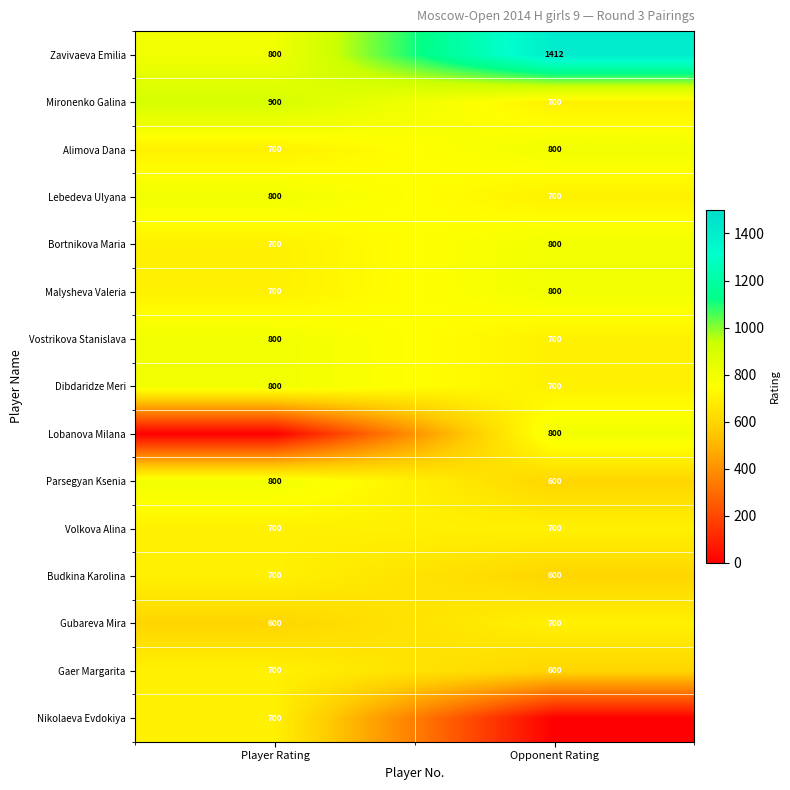

What is the average value of the Vostrikova Stanislava series?

750